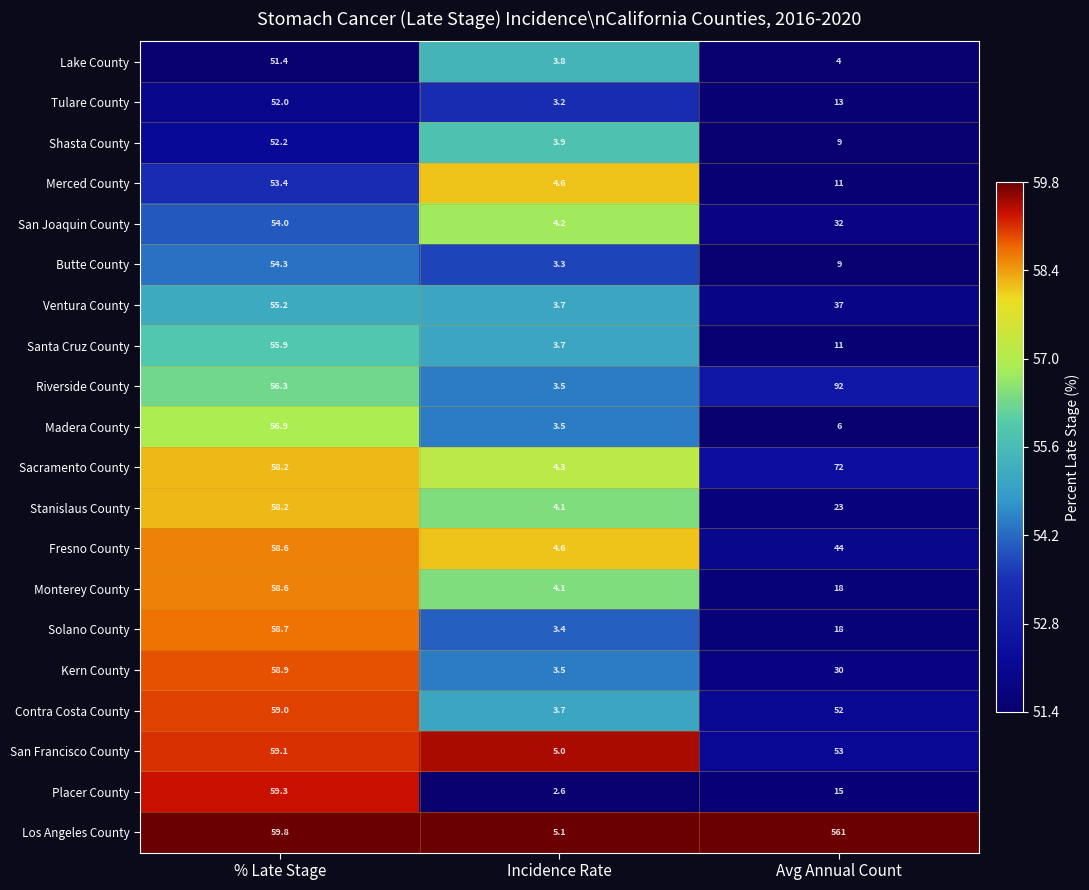

What is the spread (max minus min) of values at % Late Stage?

8.4